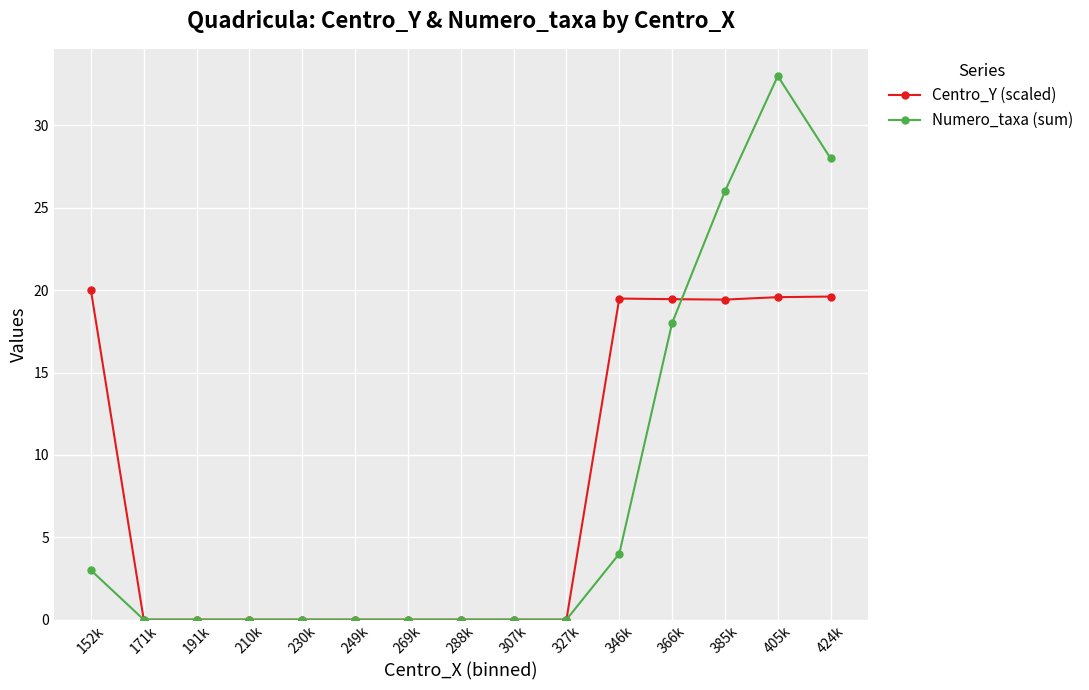

At which label is Numero_taxa (sum) closest to 16?

366k